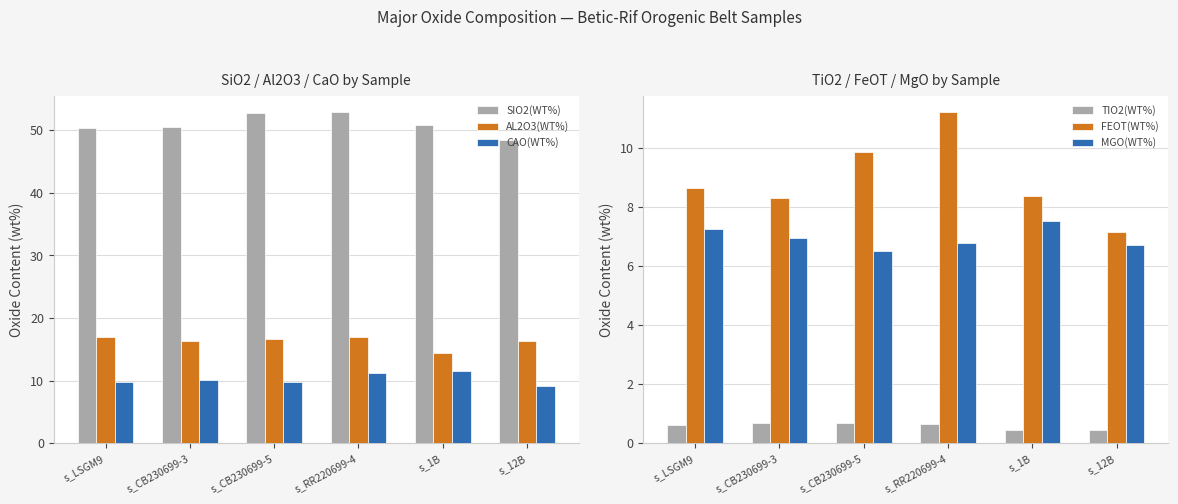

How many bars are there in each group?

6